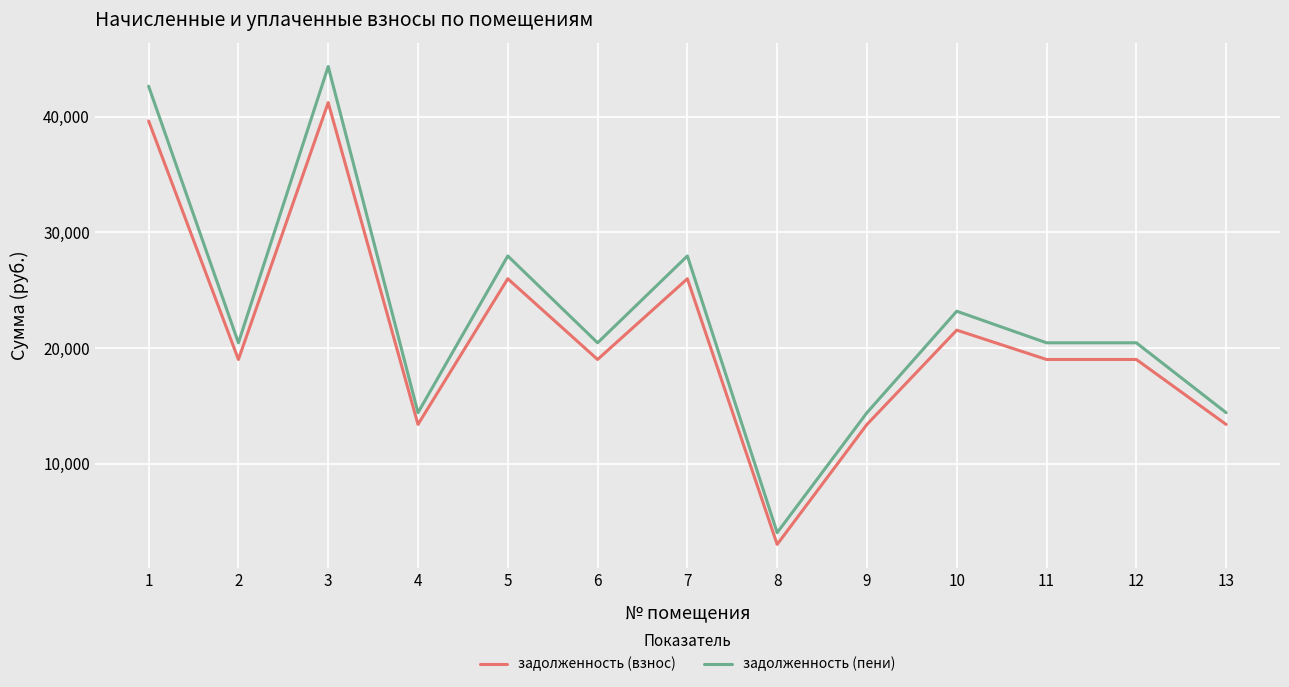

Rank the series by their maximum value, from highest to lowest.

задолженность (пени), задолженность (взнос)